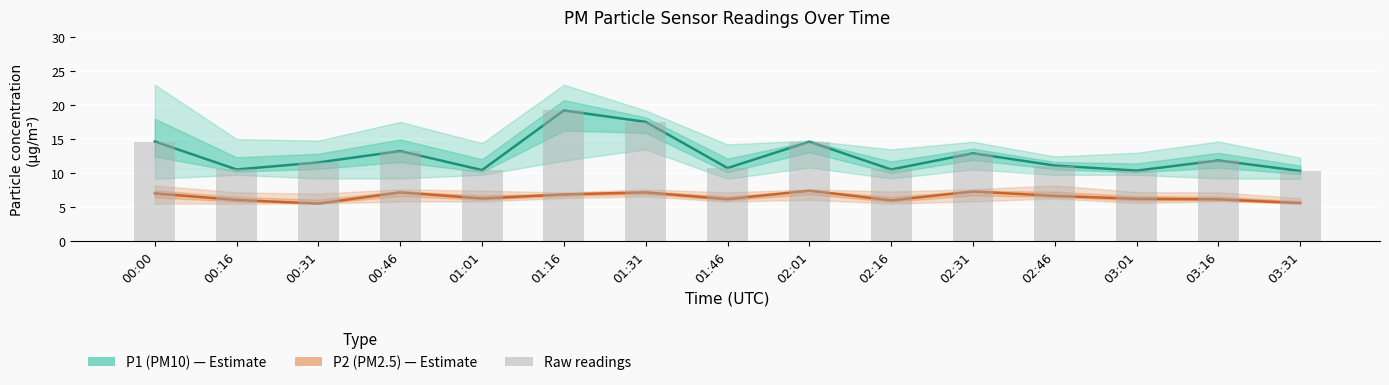

Which category has the highest value in the P2 (PM2.5) series?

02:01